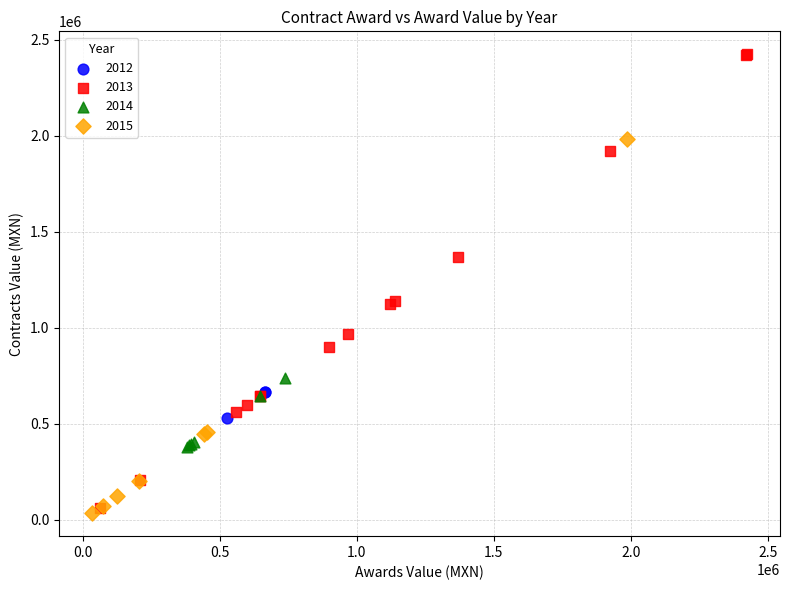

Which series has the largest Y range (max minus min)?

2013